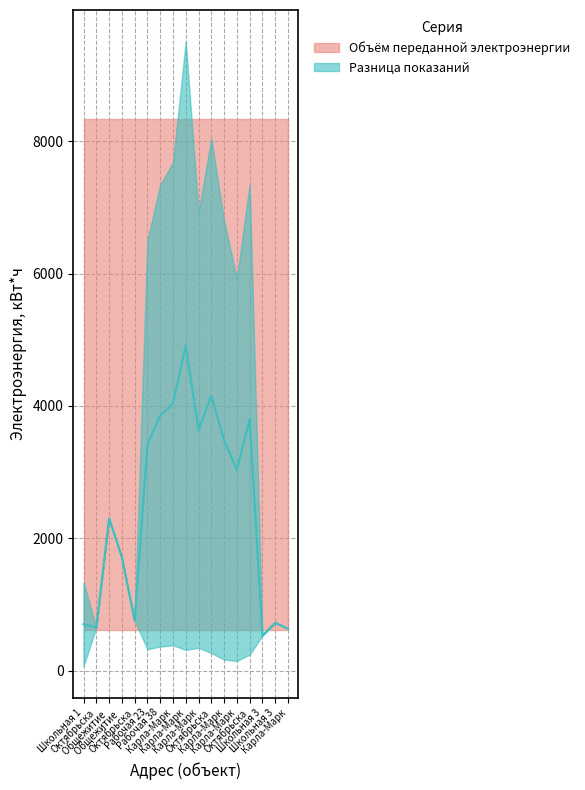

What is the difference between the maximum and minimum values?

4381.5